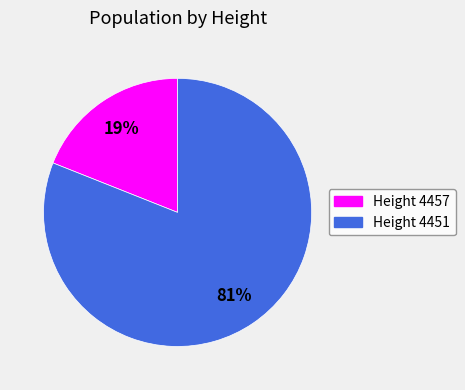

Count the number of slices in the pie.

2